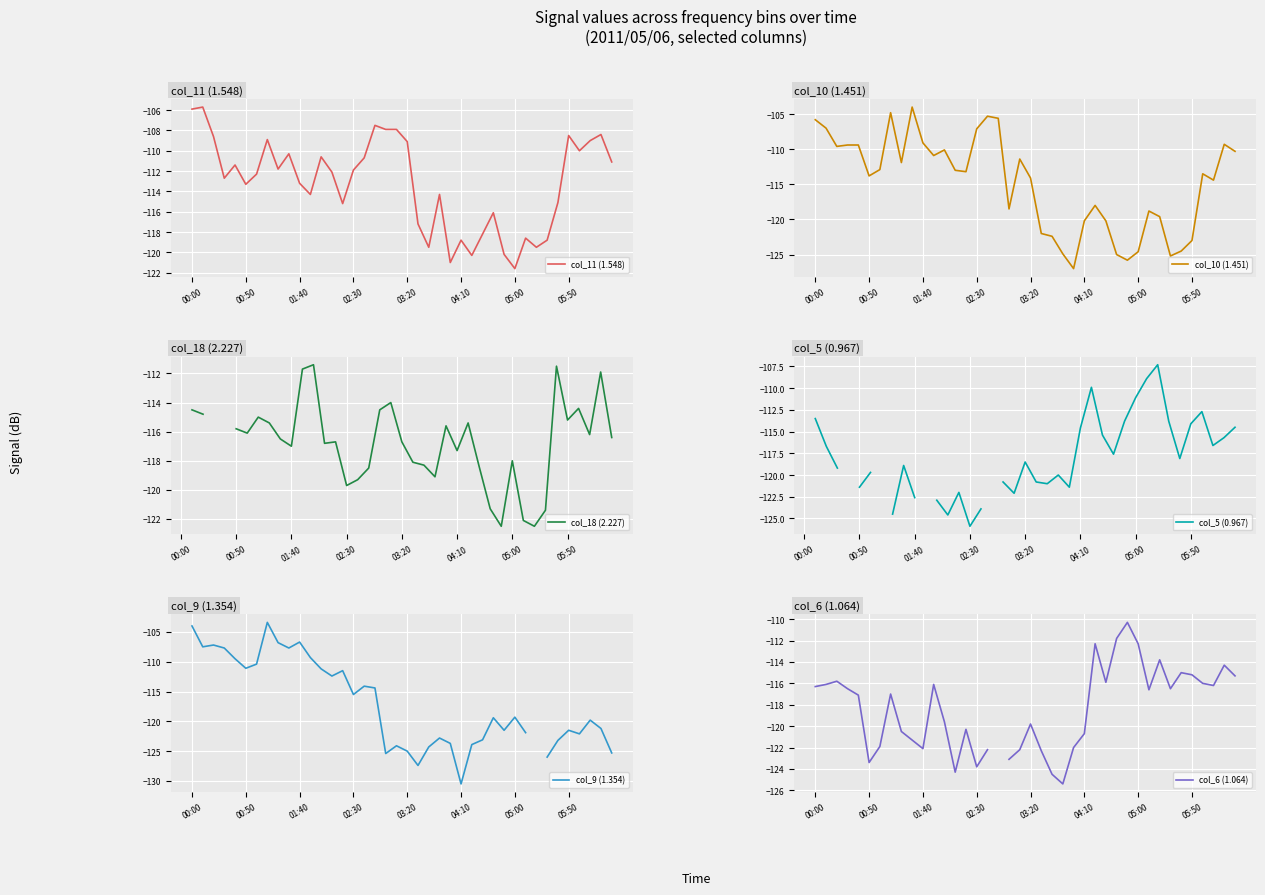

At how many categories does at least one series exceed -122?

40